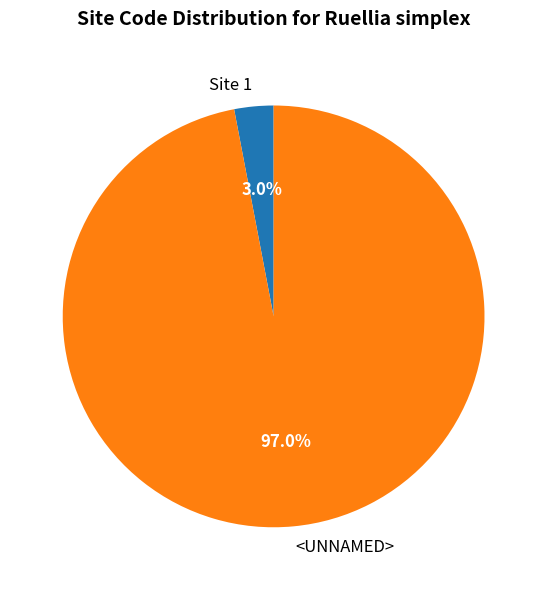

Between <UNNAMED> and Site 1, which is larger?

<UNNAMED>